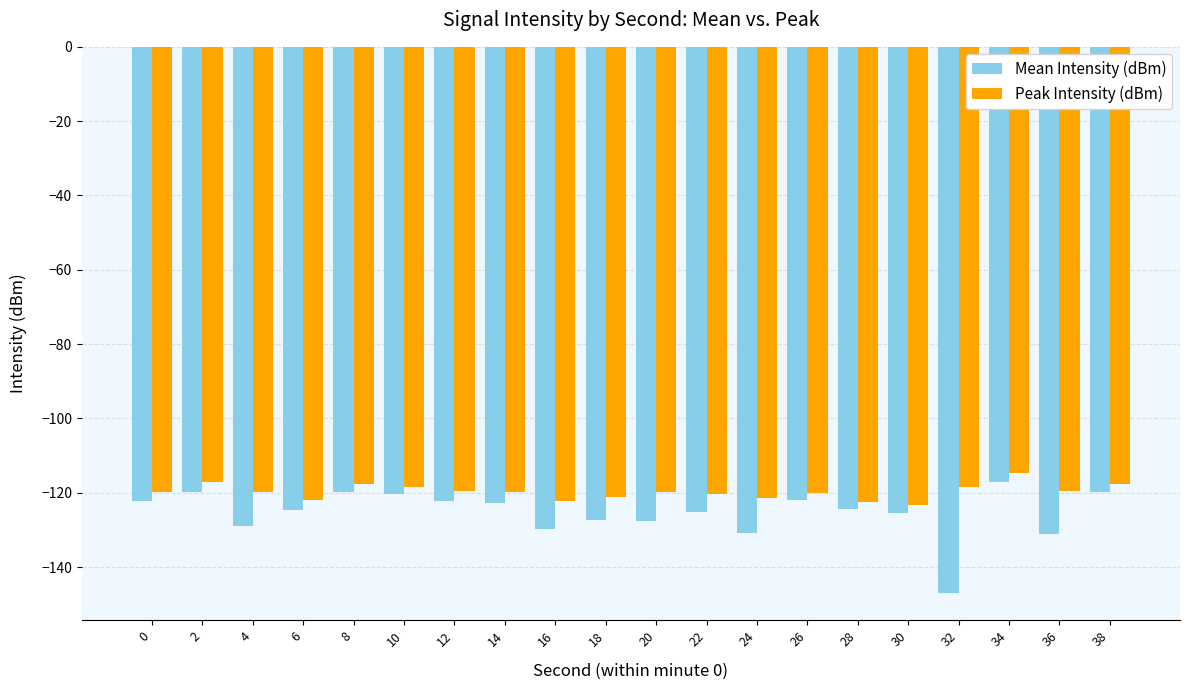

Which label corresponds to the smallest value in the chart?

32